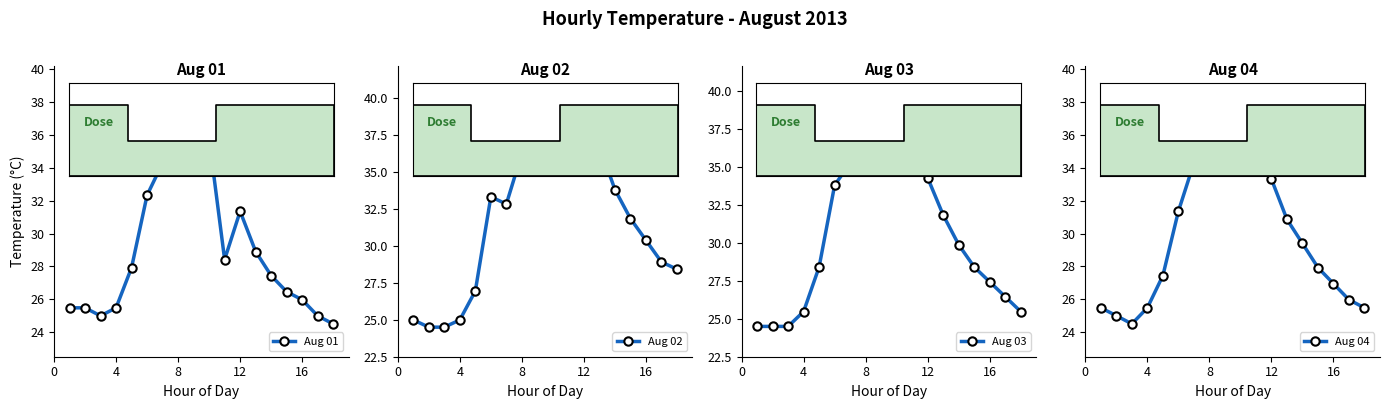

What is the difference between the maximum and minimum values in the Aug 02 series?

15.7